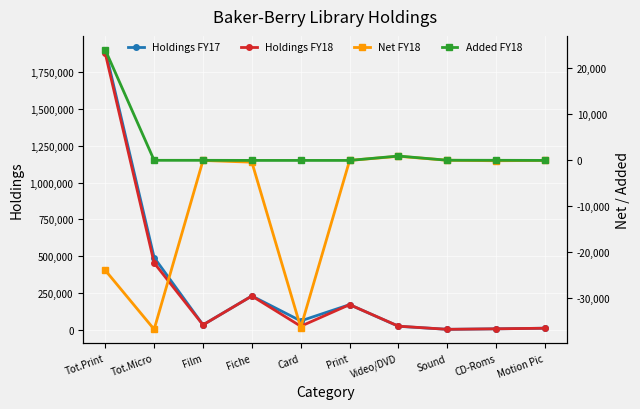

True or false: Net FY18 and Holdings FY18 cross at least once.

False